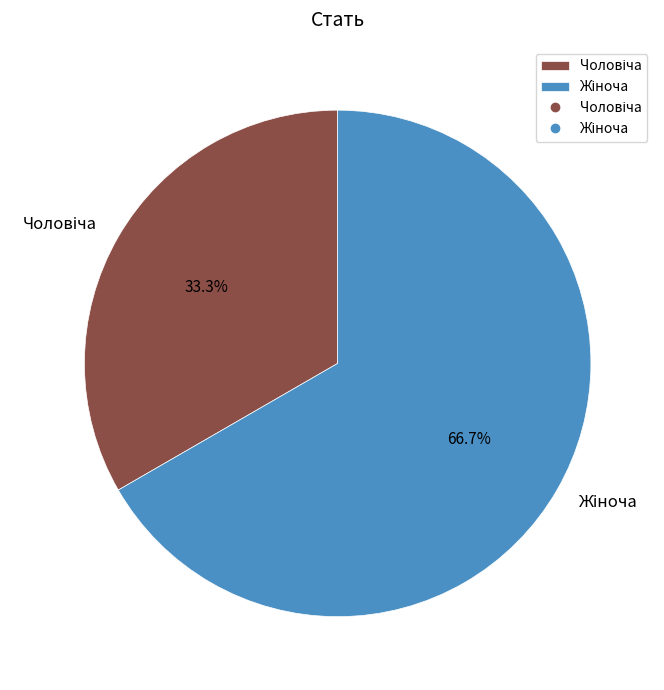

Is there any slice that represents more than half of the pie?

Yes